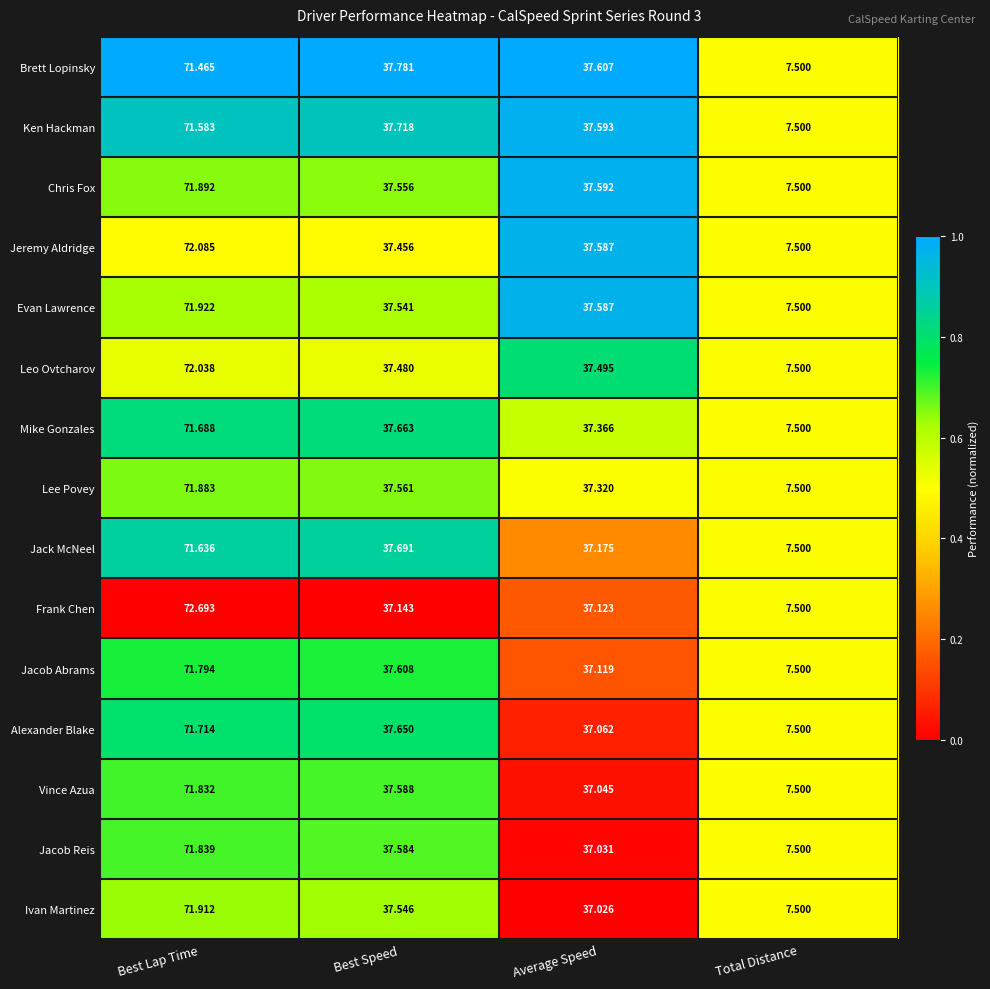

What is the total value across all series at Total Distance?

112.5